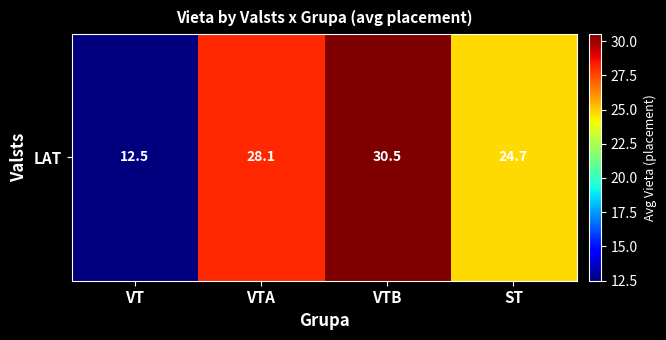

What is the smallest value displayed?

12.5